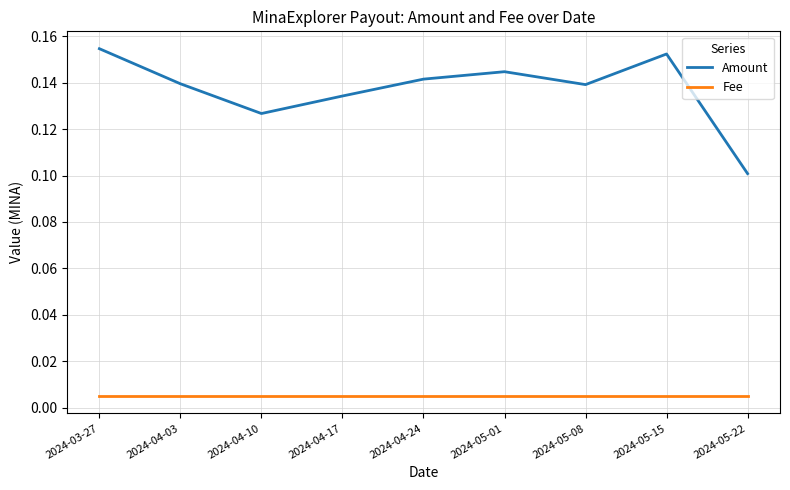

Which series has the largest range (max minus min)?

Amount